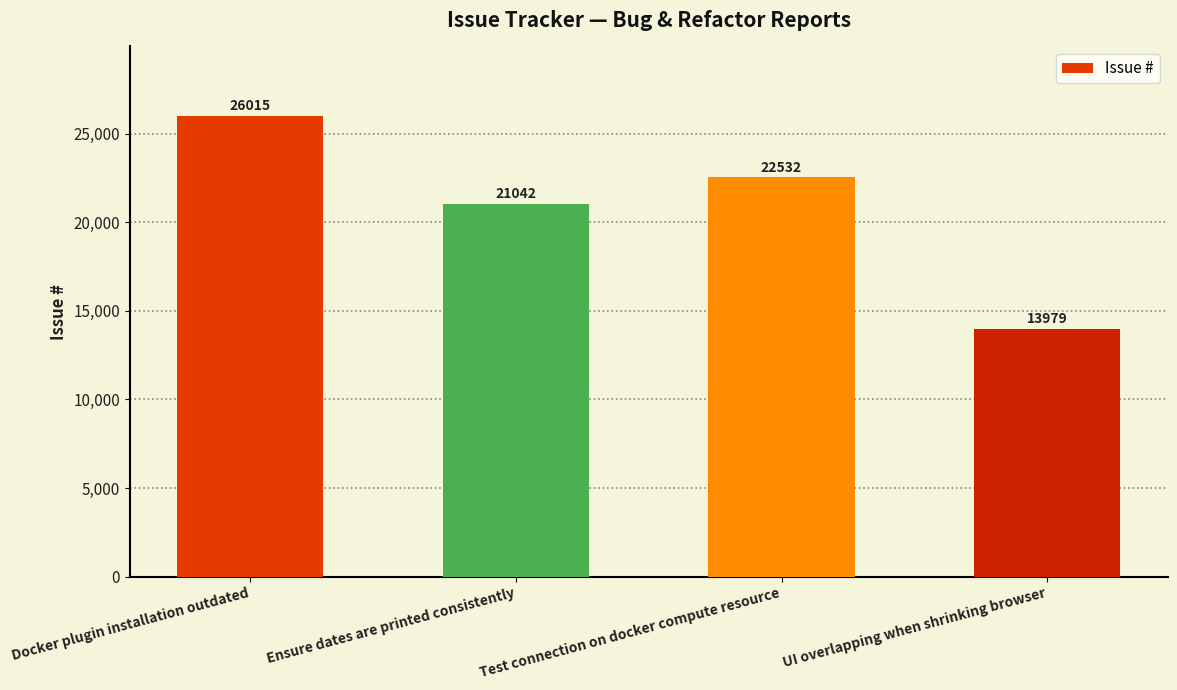

True or false: the data shows 10091 at Docker plugin installation outdated.

False